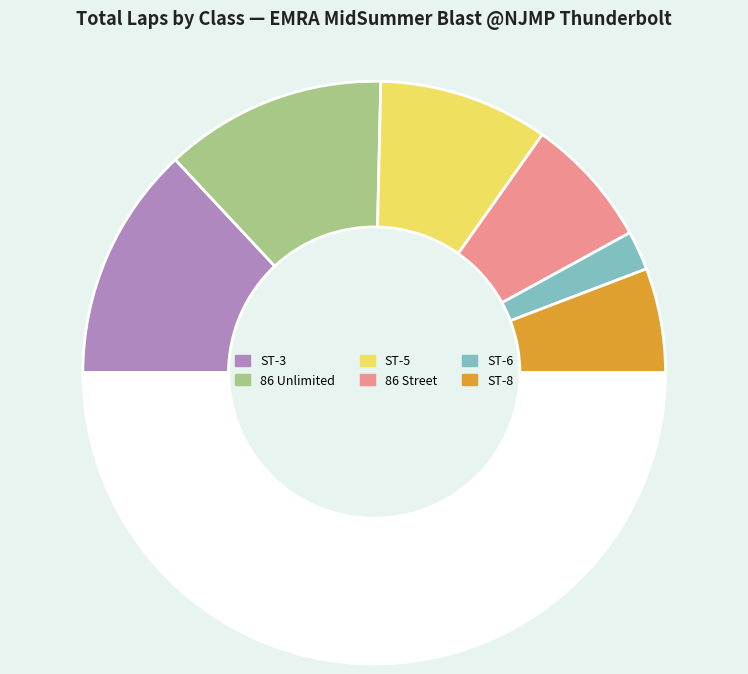

How many slices are in this pie chart?

7